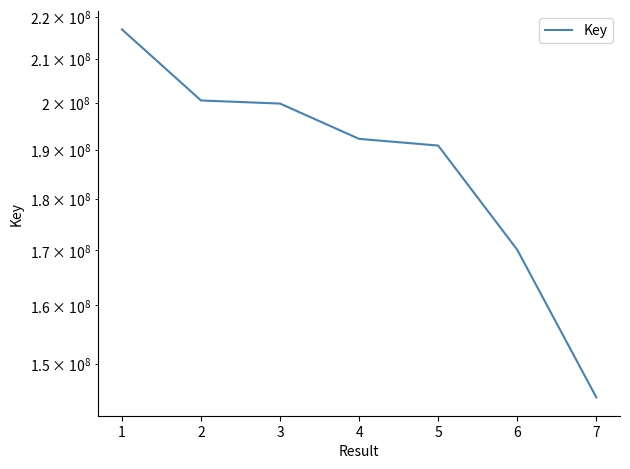

Is it true that the value at 1 is 343203740?

False